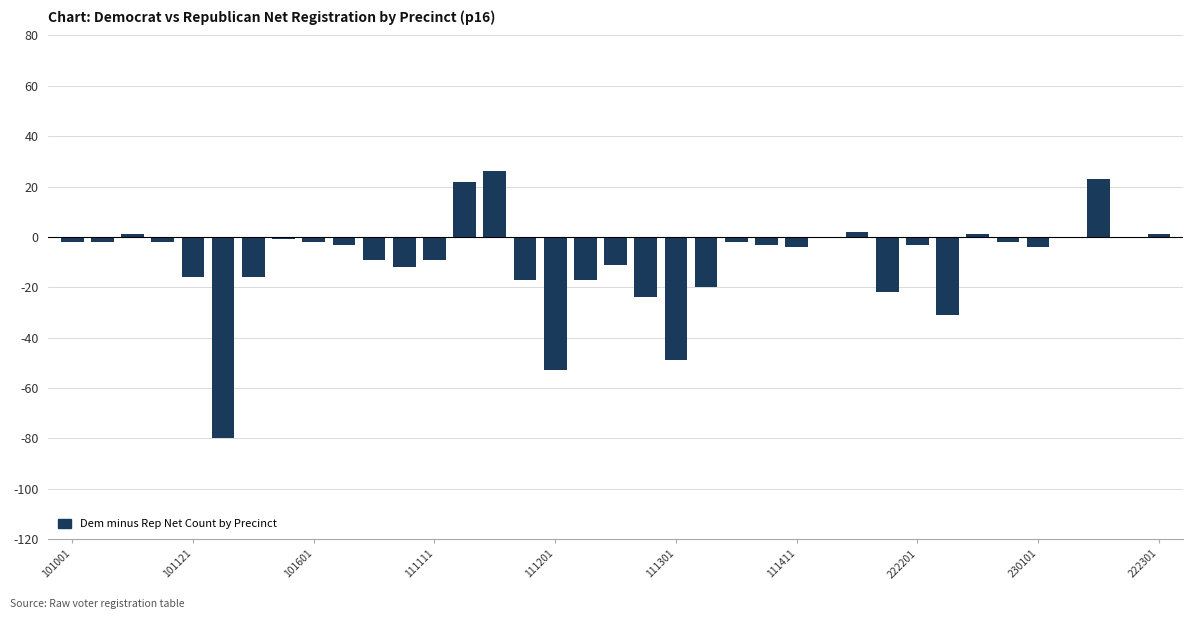

What is the sum of all values?

-340